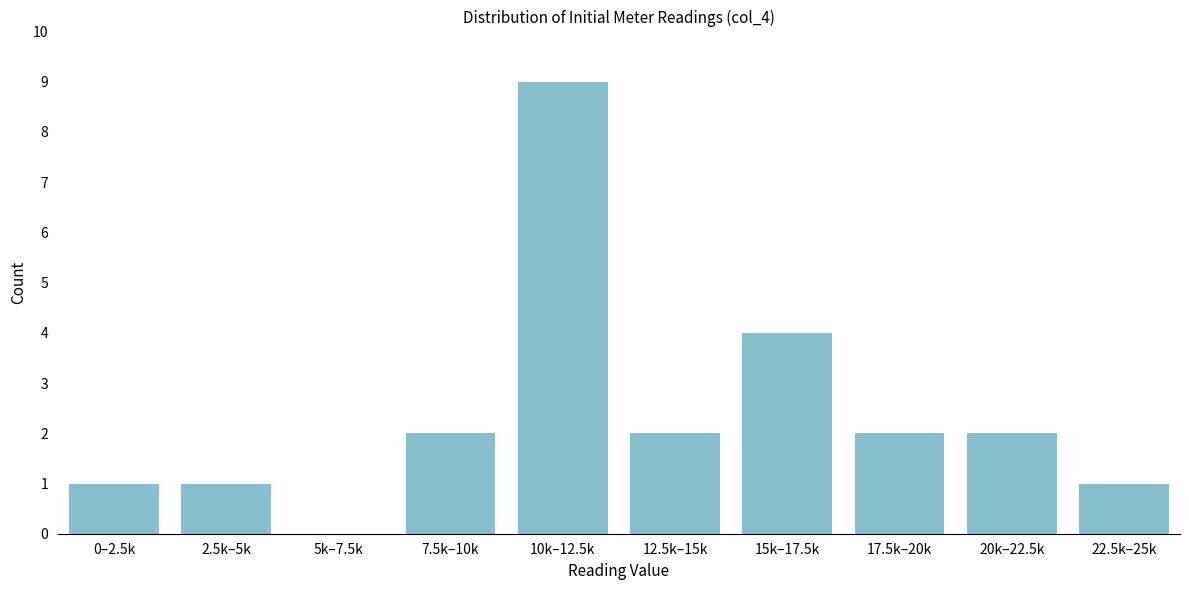

Reading left to right, extract all data points from this chart.

0–2.5k=1	2.5k–5k=1	5k–7.5k=0	7.5k–10k=2	10k–12.5k=9	12.5k–15k=2	15k–17.5k=4	17.5k–20k=2	20k–22.5k=2	22.5k–25k=1